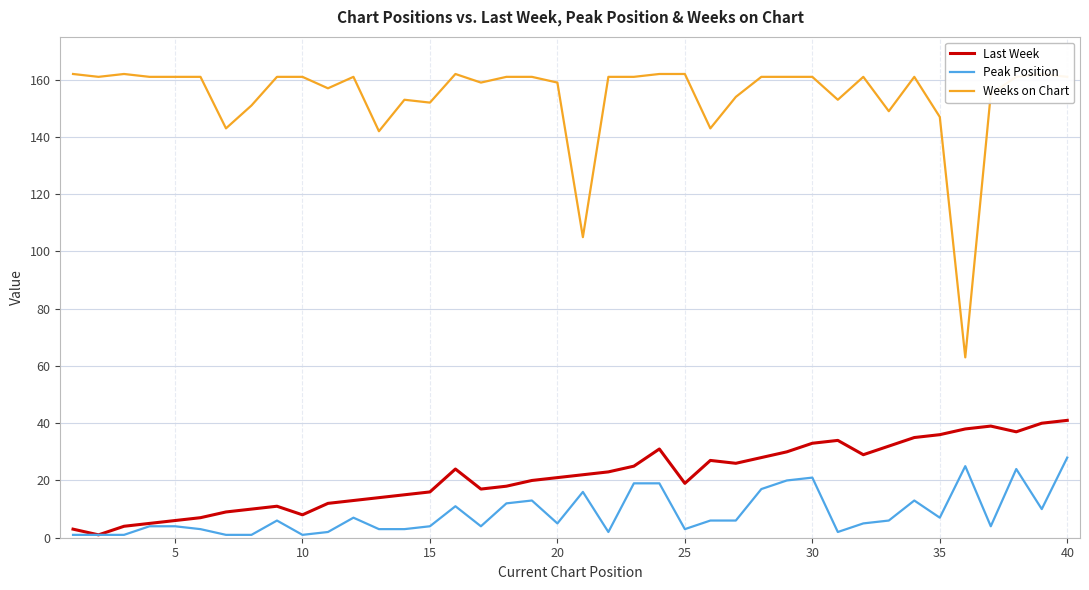

True or false: Peak Position and Last Week cross at least once.

False